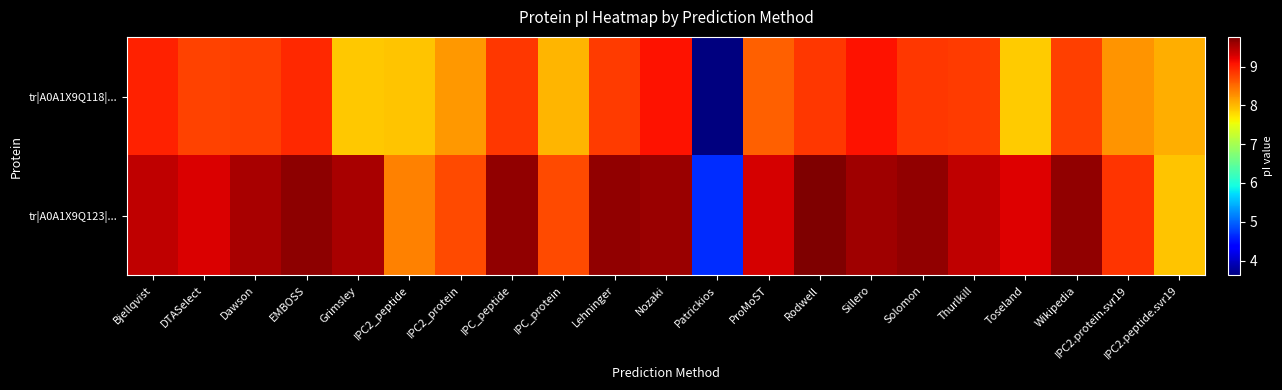

List the series in order of their peak value, lowest first.

tr|A0A1X9Q118|..., tr|A0A1X9Q123|...